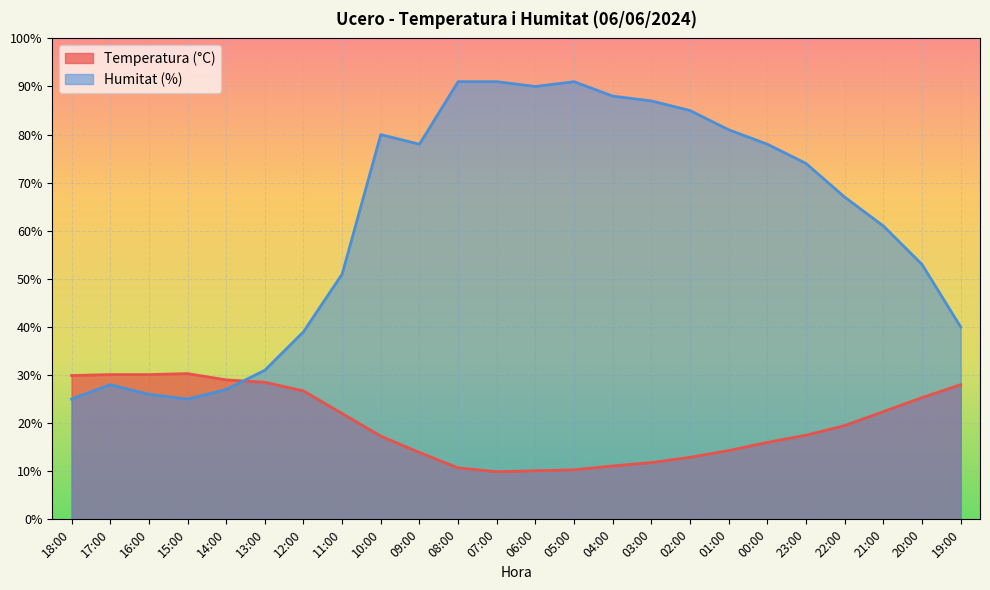

What is the label of the 20th point from the left?

23:00